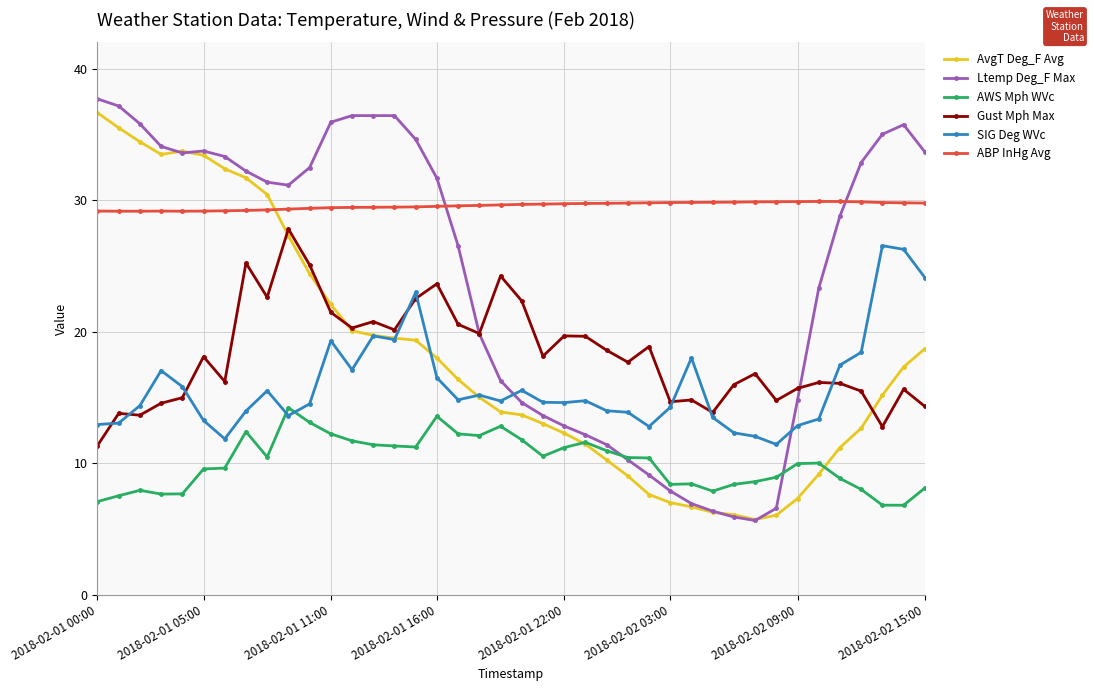

Does the chart display data point markers on the line(s)?

Yes